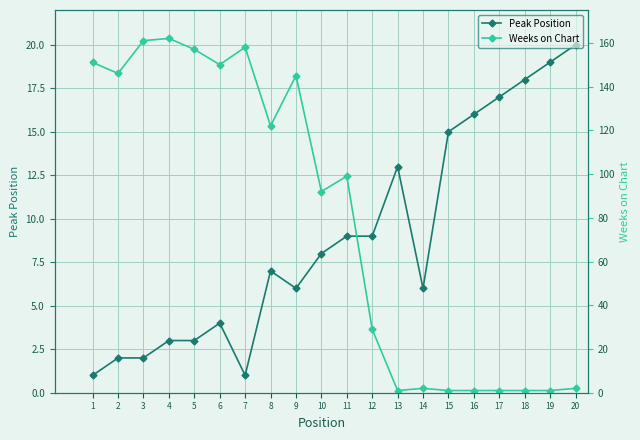

What is the difference between the second highest and second lowest values in the Weeks on Chart series?

160